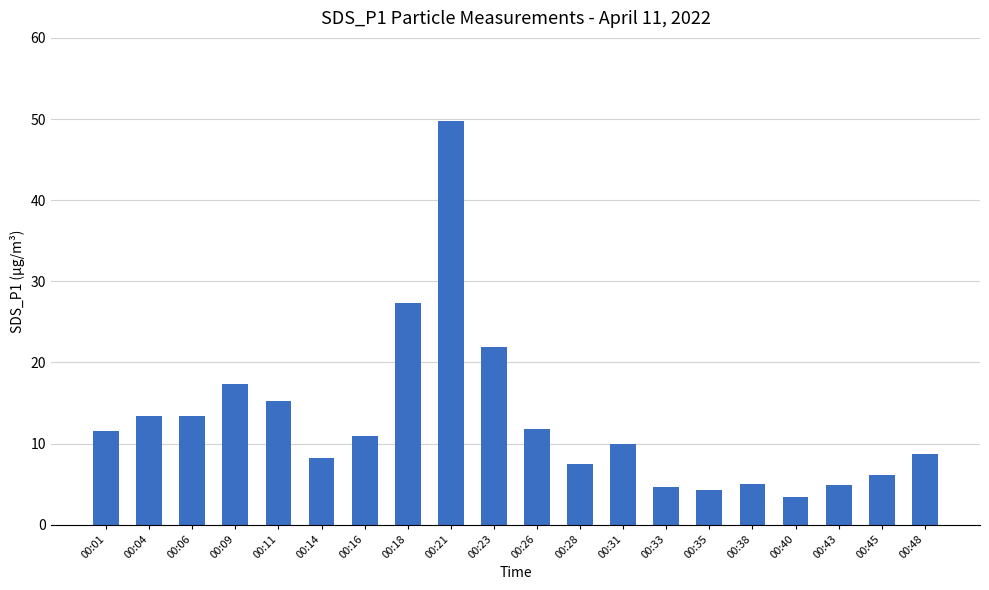

What is the value of the 4th bar from the left?

17.3